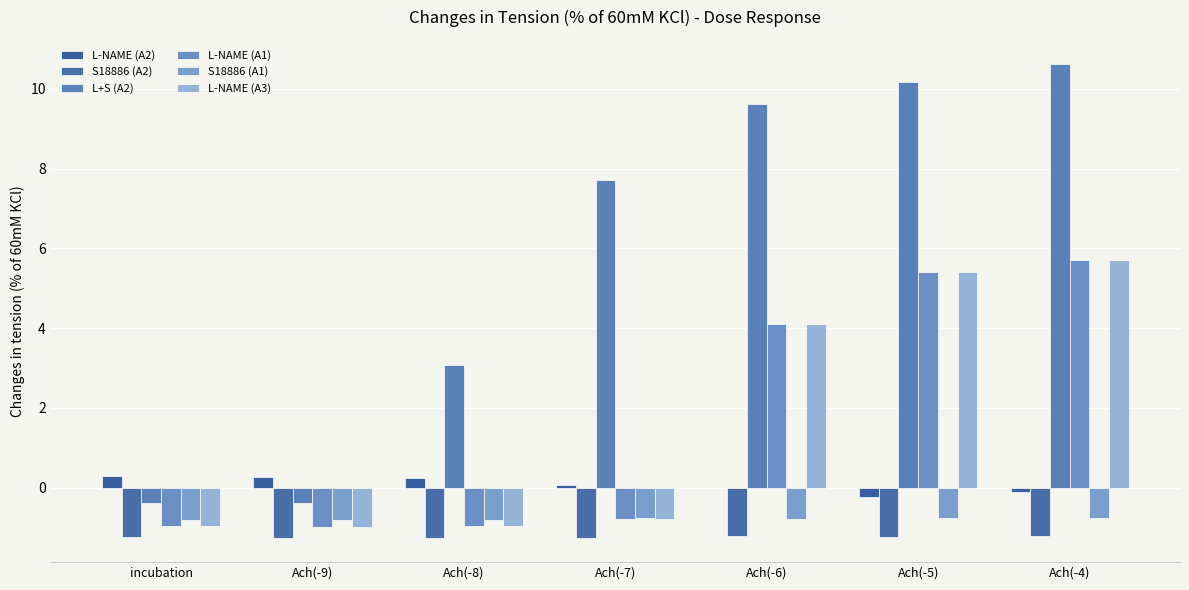

At which label does L-NAME (A2) reach its peak?

incubation